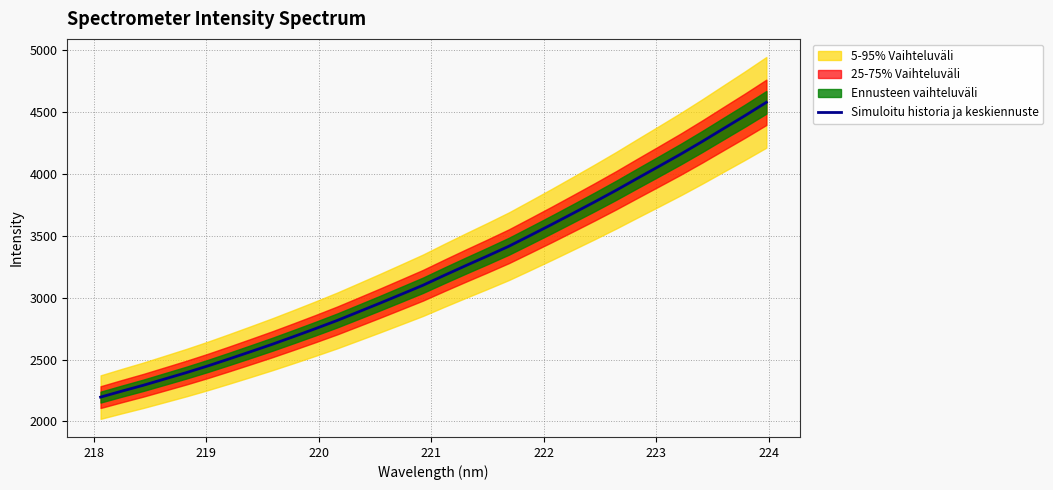

What is the minimum value shown in the chart?

2196.9